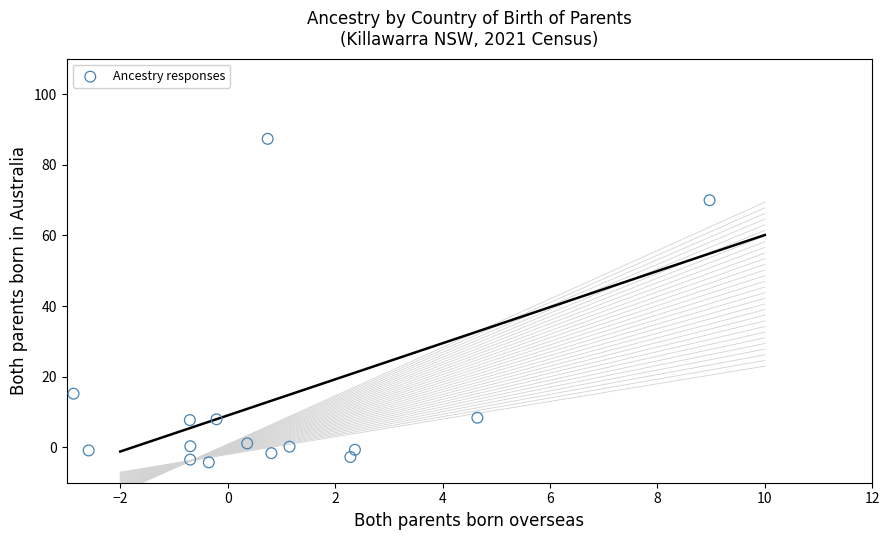

What is the range of X values (max minus min)?

11.8